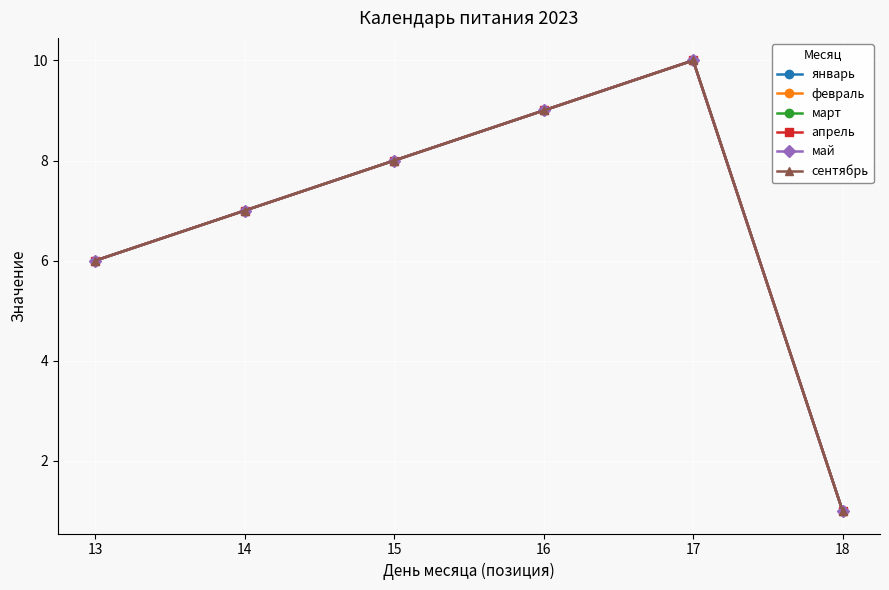

Count the апрель values in the range 6 to 9.

4